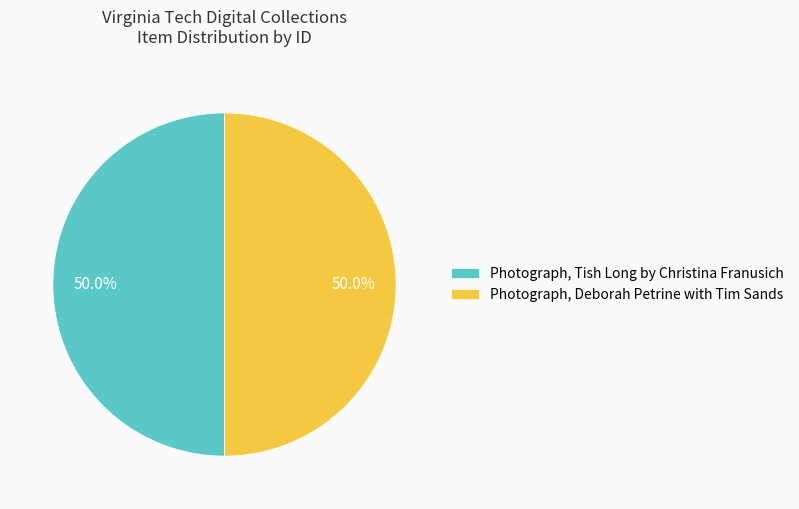

What is the ratio of the value at Photograph, Deborah Petrine with Tim Sands to the value at Photograph, Tish Long by Christina Franusich?

1.0